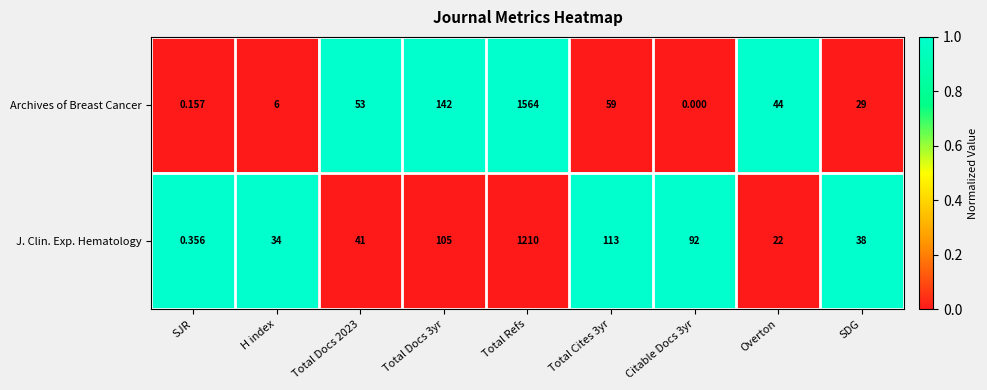

List the series in order of their peak value, lowest first.

J. Clin. Exp. Hematology, Archives of Breast Cancer